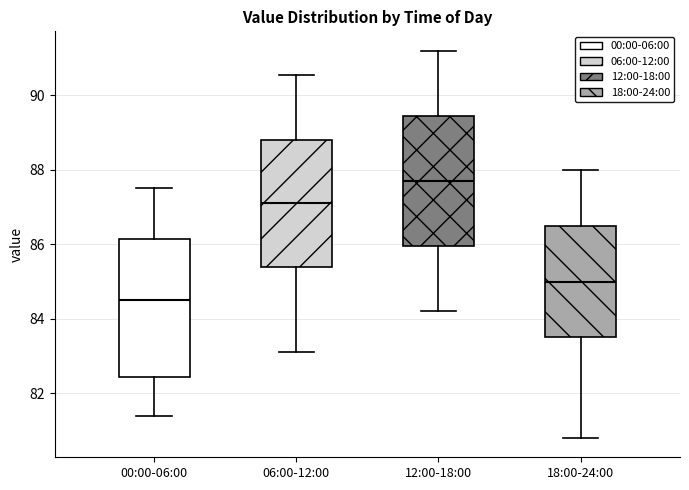

Reading left to right, read every box against the y-axis: the position of its median line, the range the box covers, and the ends of its whiskers. The values are not printed on the chart, so give them approximately, as read against the axis.

00:00-06:00: median 84.6, box 82.4 to 86.2, whiskers 81.4 to 87.6
06:00-12:00: median 87.2, box 85.4 to 88.8, whiskers 83.2 to 90.6
12:00-18:00: median 87.8, box 86.0 to 89.4, whiskers 84.2 to 91.2
18:00-24:00: median 85.0, box 83.6 to 86.6, whiskers 80.8 to 88.0